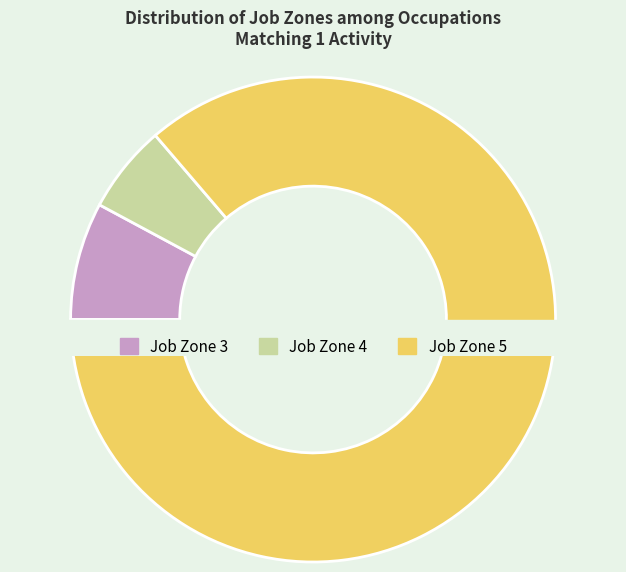

Which has a higher value, Job Zone 3 or Job Zone 5?

Job Zone 5